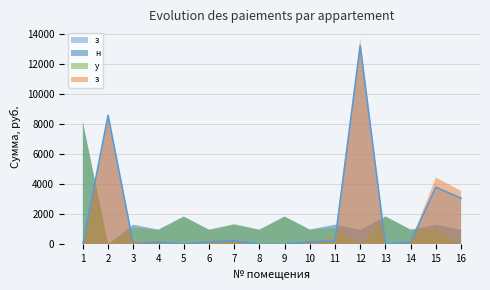

After their last crossing, which series has the higher values: задолженность пени (col_6) or уплачено (col_4)?

задолженность пени (col_6)